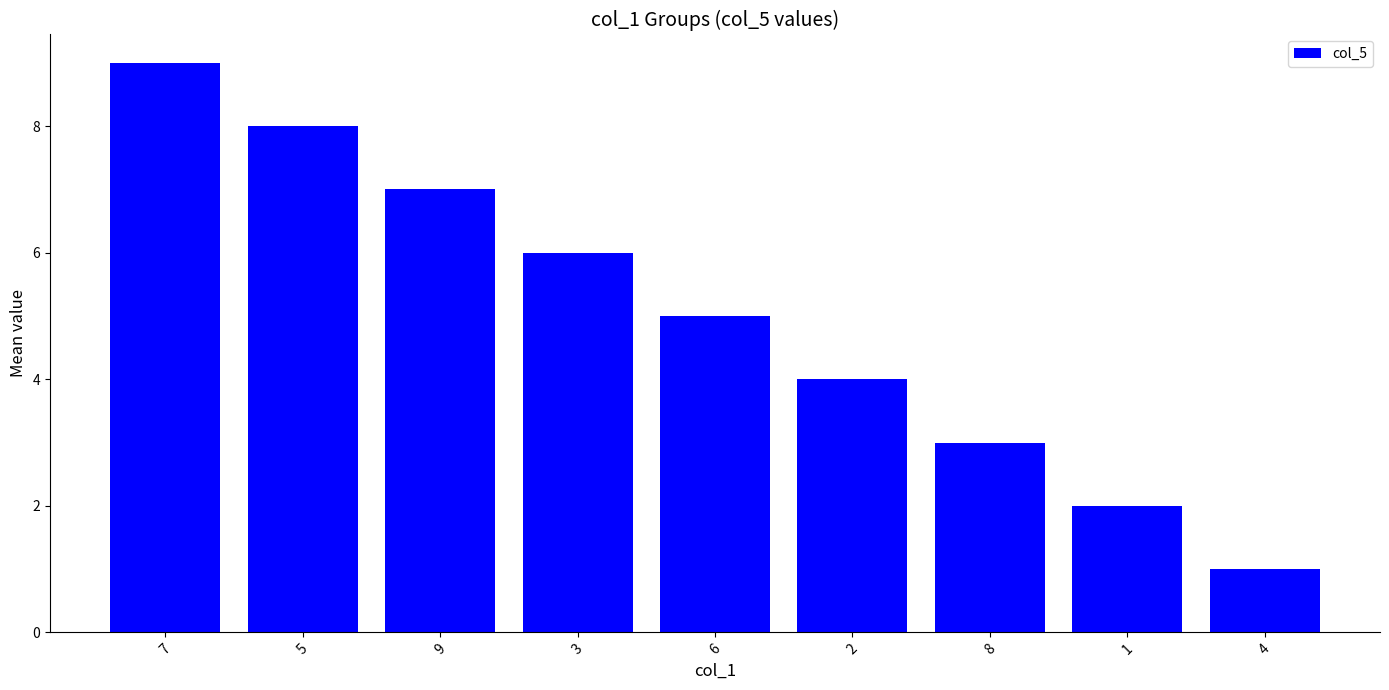

How many values are between 3 and 7?

5